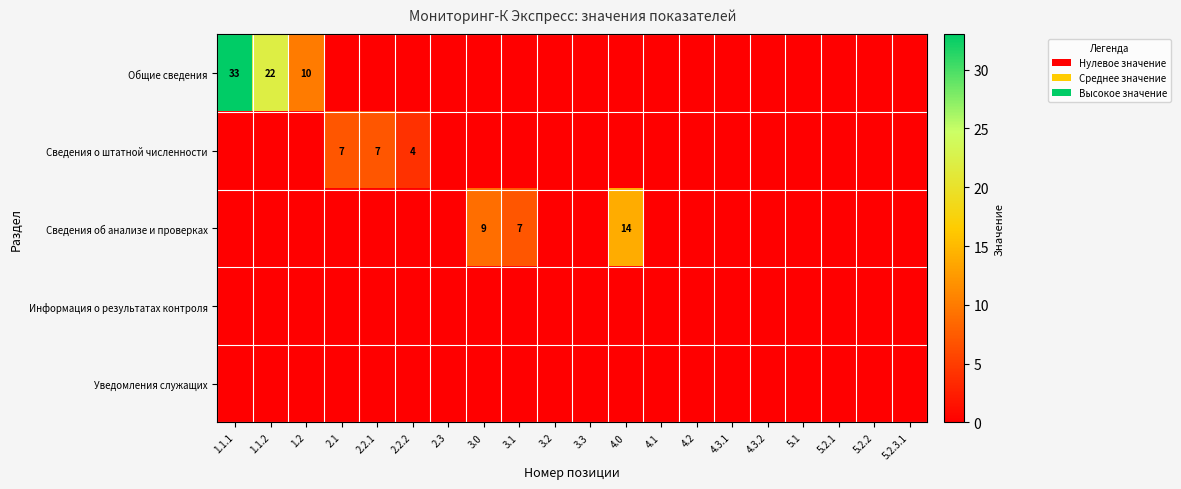

Between 4.3.2 and 1.1.1, which is larger?

1.1.1